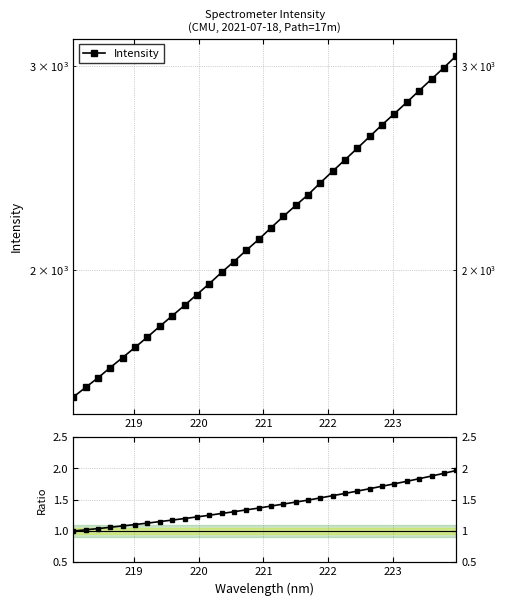

How many values in the Ratio to first point series exceed 1?

31